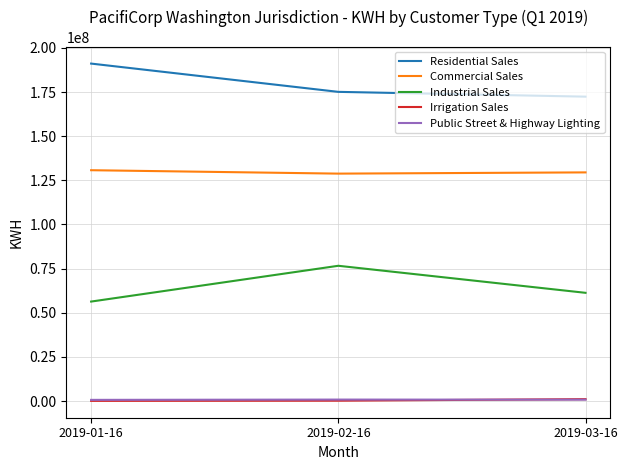

True or false: Industrial Sales has a value of 61292144 at 2019-03-16.

True